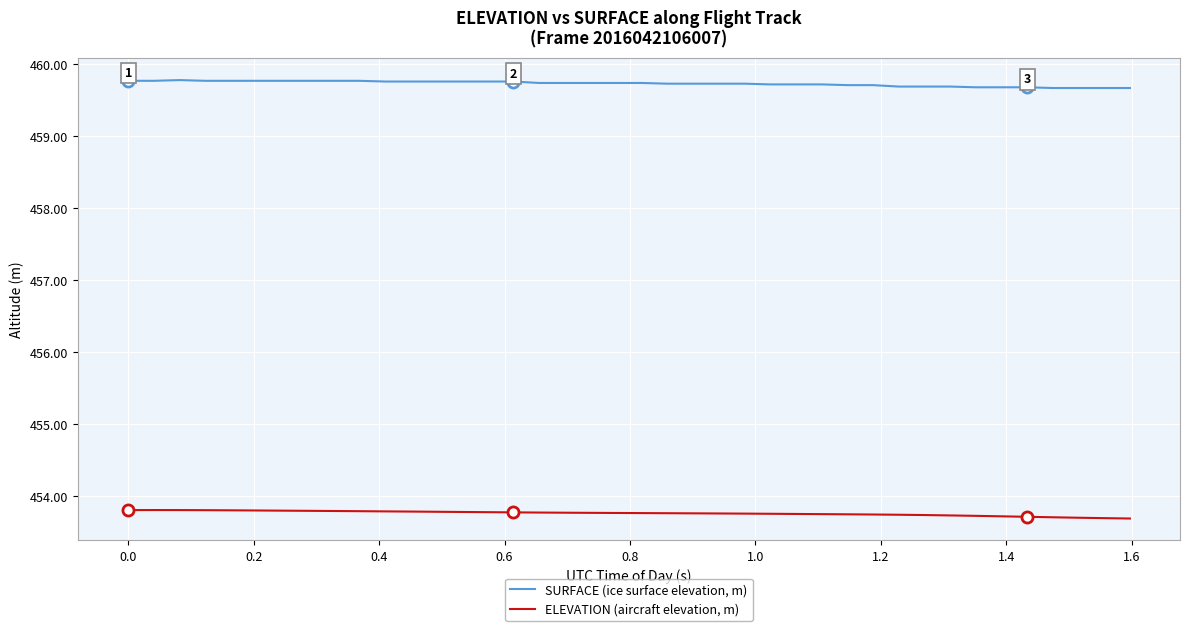

List the series in order of their peak value, highest first.

SURFACE (ice surface elevation, m), ELEVATION (aircraft elevation, m)